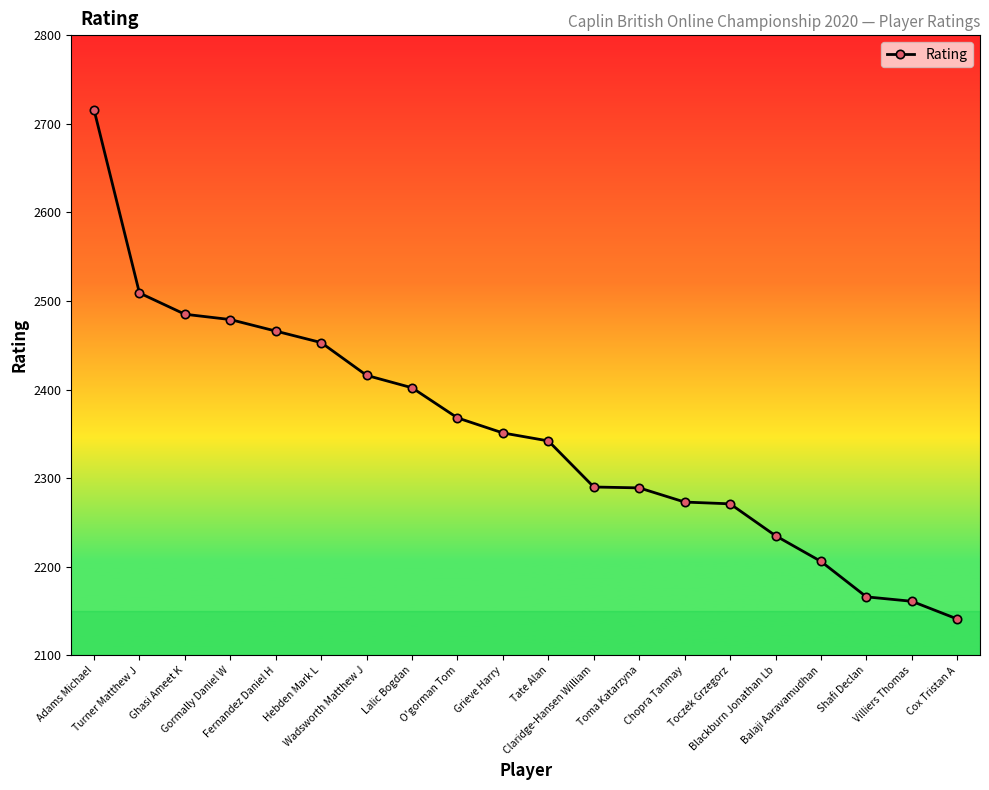

What is the difference between the maximum and minimum values?

575